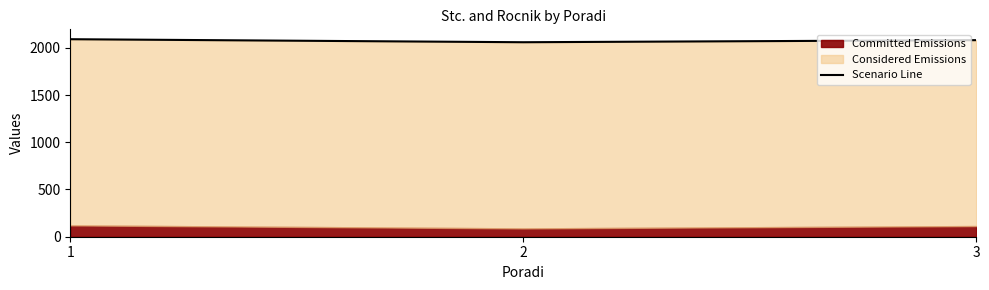

Which has a higher value, 3 or 2?

3